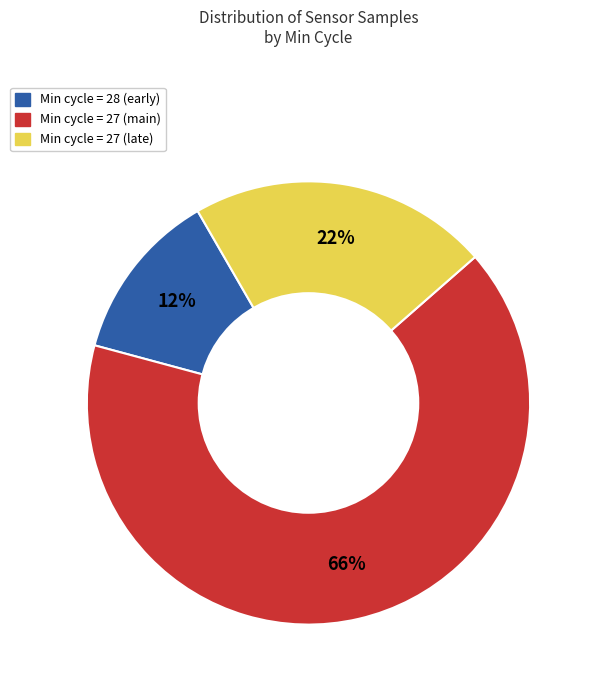

To the nearest percent, what is the average slice percentage?

33%